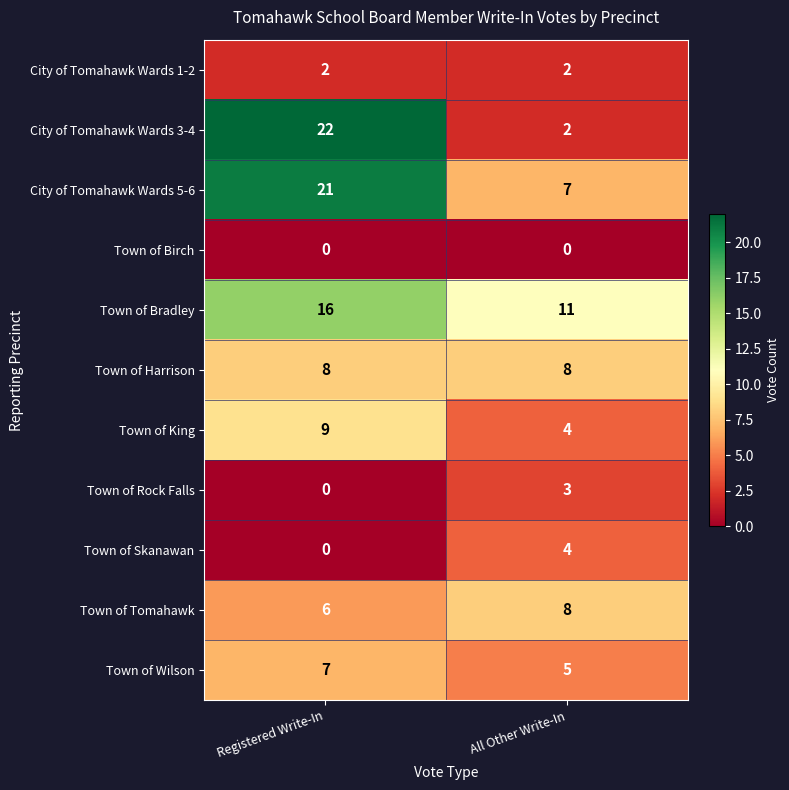

Rank the categories by City of Tomahawk Wards 3-4 value from lowest to highest.

All Other Write-In, Registered Write-In